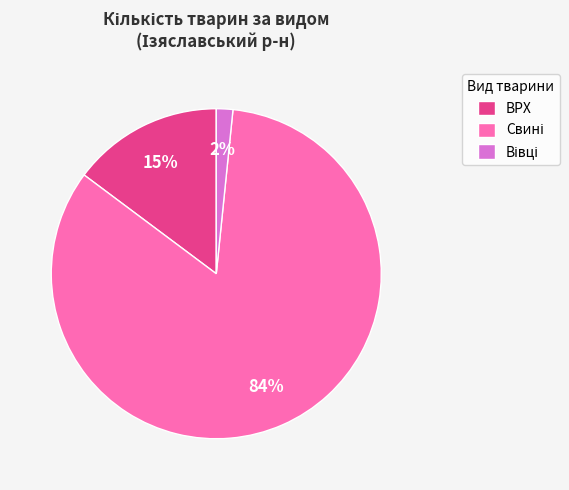

To the nearest percent, what is the average slice percentage?

33%